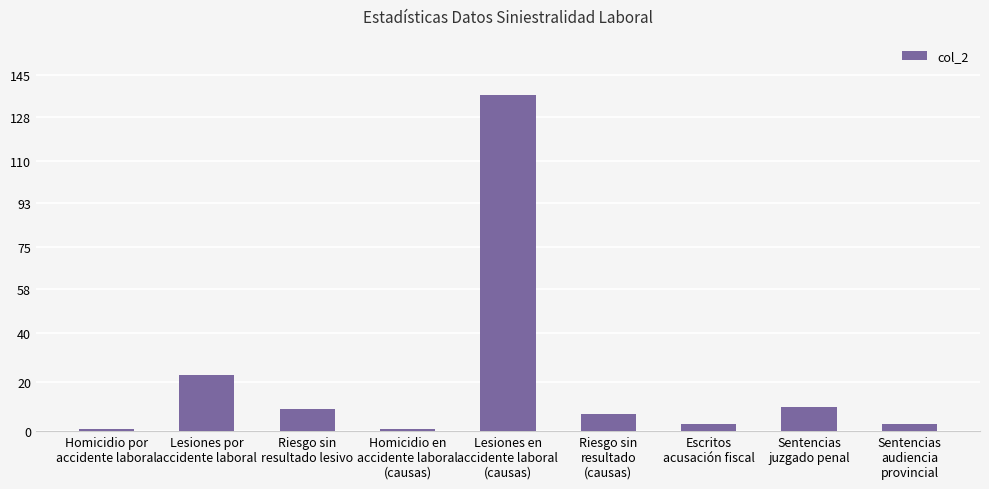

What is the label of the 5th bar from the right?

Lesiones en
accidente laboral
(causas)